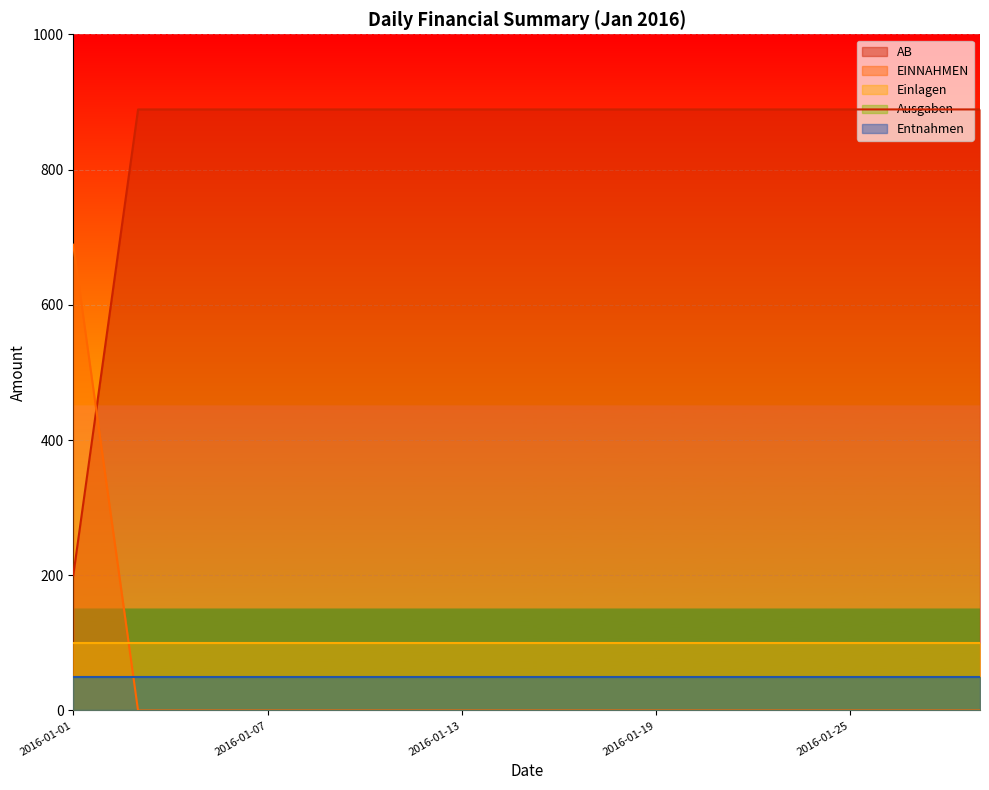

Reading right to left, transcribe all the data shown in this chart.

AB: 2016-01-31=888.9	2016-01-27=888.9	2016-01-25=888.9	2016-01-23=888.9	2016-01-21=888.9	2016-01-19=888.9	2016-01-17=888.9	2016-01-15=888.9	2016-01-13=888.9	2016-01-11=888.9	2016-01-09=888.9	2016-01-07=888.9	2016-01-05=888.9	2016-01-03=888.9	2016-01-01=200.0
EINNAHMEN: 2016-01-31=0.0	2016-01-27=0.0	2016-01-25=0.0	2016-01-23=0.0	2016-01-21=0.0	2016-01-19=0.0	2016-01-17=0.0	2016-01-15=0.0	2016-01-13=0.0	2016-01-11=0.0	2016-01-09=0.0	2016-01-07=0.0	2016-01-05=0.0	2016-01-03=0.0	2016-01-01=688.9
Ausgaben: 2016-01-31=50.0	2016-01-27=50.0	2016-01-25=50.0	2016-01-23=50.0	2016-01-21=50.0	2016-01-19=50.0	2016-01-17=50.0	2016-01-15=50.0	2016-01-13=50.0	2016-01-11=50.0	2016-01-09=50.0	2016-01-07=50.0	2016-01-05=50.0	2016-01-03=50.0	2016-01-01=50.0
Einlagen: 2016-01-31=100.0	2016-01-27=100.0	2016-01-25=100.0	2016-01-23=100.0	2016-01-21=100.0	2016-01-19=100.0	2016-01-17=100.0	2016-01-15=100.0	2016-01-13=100.0	2016-01-11=100.0	2016-01-09=100.0	2016-01-07=100.0	2016-01-05=100.0	2016-01-03=100.0	2016-01-01=100.0
Entnahmen: 2016-01-31=50.0	2016-01-27=50.0	2016-01-25=50.0	2016-01-23=50.0	2016-01-21=50.0	2016-01-19=50.0	2016-01-17=50.0	2016-01-15=50.0	2016-01-13=50.0	2016-01-11=50.0	2016-01-09=50.0	2016-01-07=50.0	2016-01-05=50.0	2016-01-03=50.0	2016-01-01=50.0